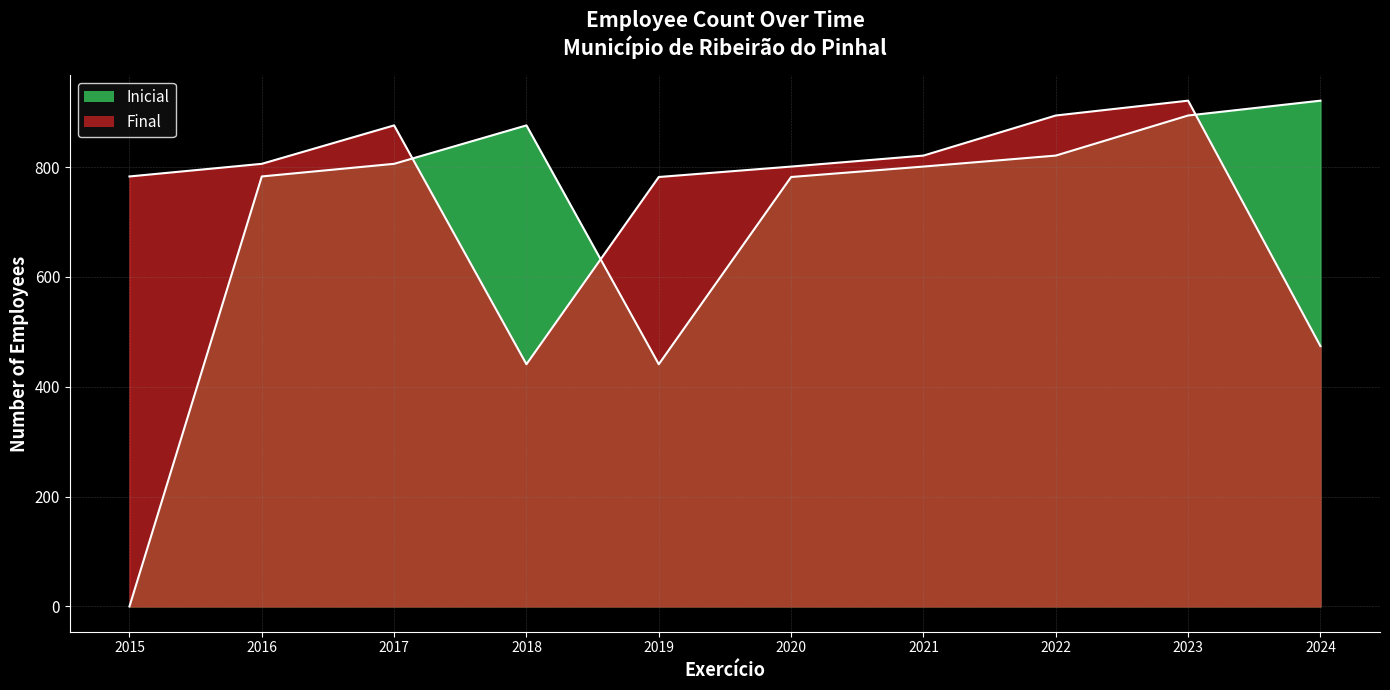

The Inicial series shows 441 at 2019. True or false?

True